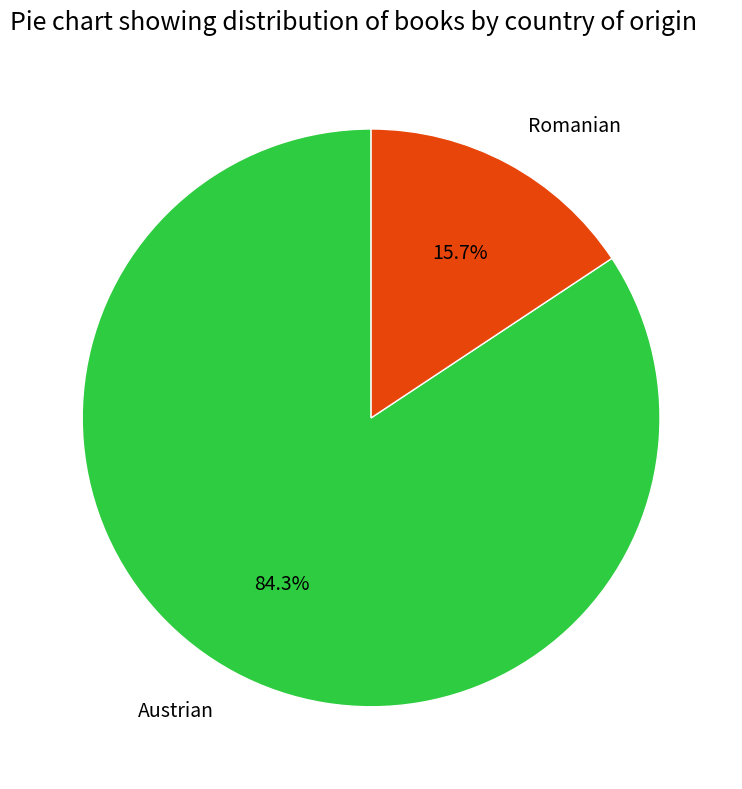

How many slices are in this pie chart?

2